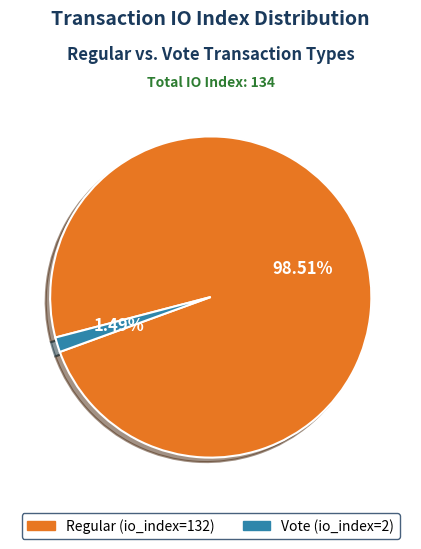

To the nearest percent, what is the difference between the largest and smallest slice percentages?

97%